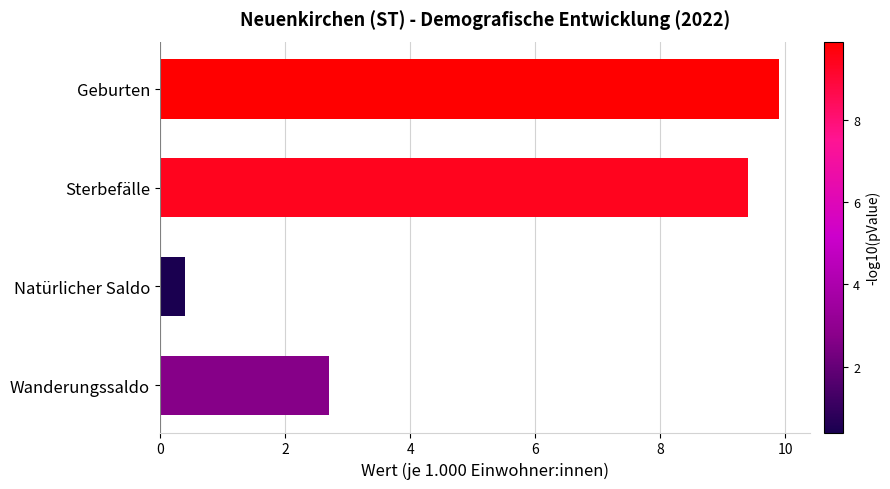

Reading bottom to top, what are all the values shown in this chart?

Wanderungssaldo=2.7	Natürlicher Saldo=0.4	Sterbefälle=9.4	Geburten=9.9